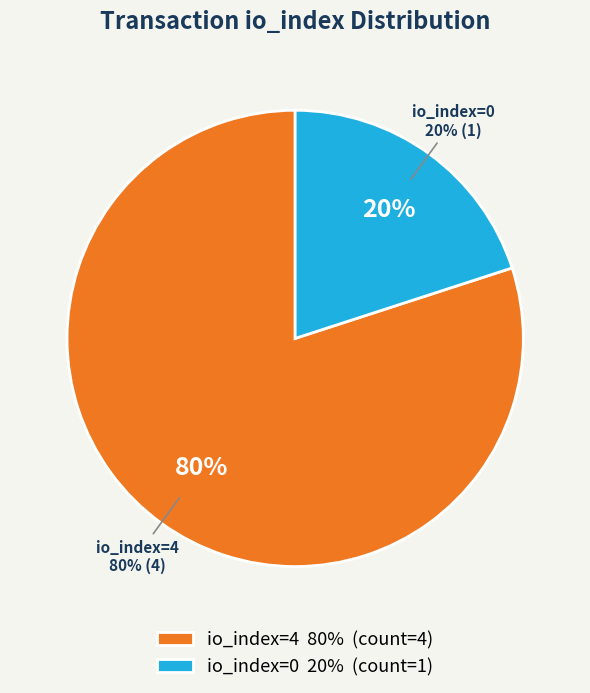

Is the sum of direction=1 (io_index=0) and direction=-1 (io_index=4) greater than half?

Yes